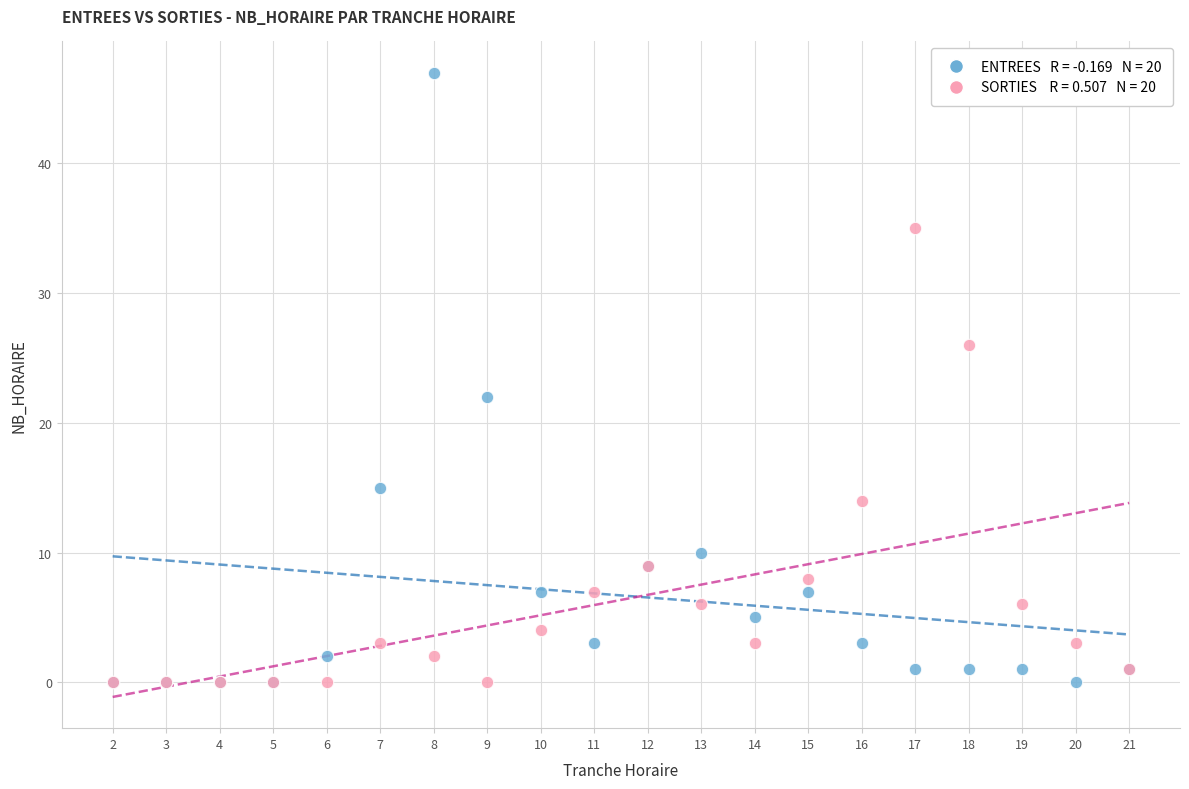

Across all series, what Y value is closest to 23?

22